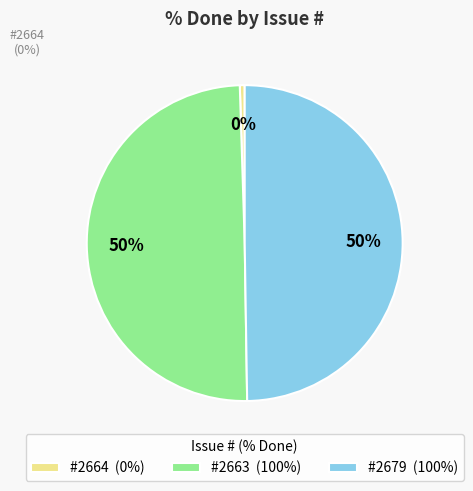

What is the ratio of the value at #2679 (100%) to the value at #2663 (100%)?

1.0